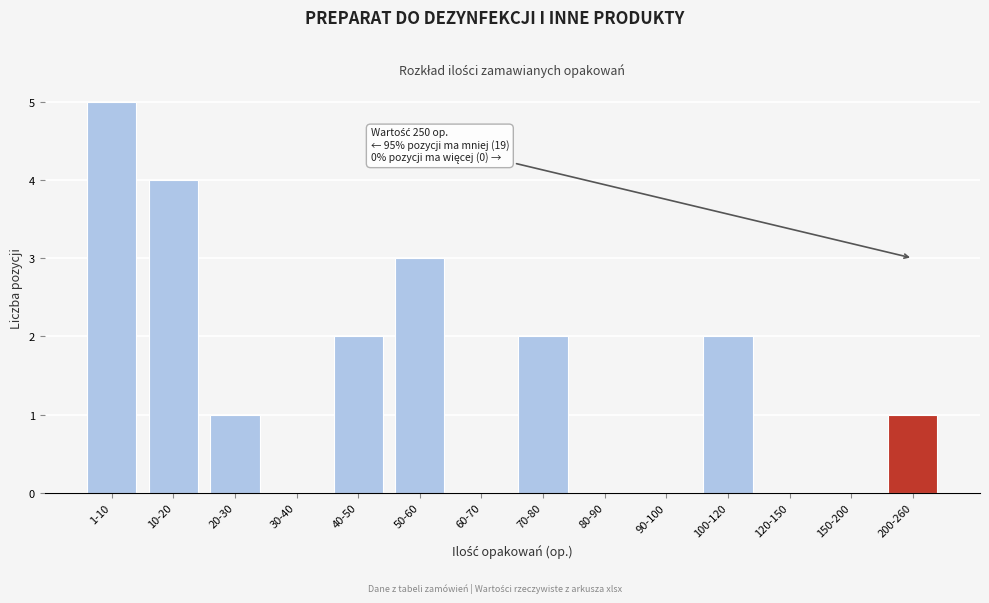

Reading left to right, transcribe all the data shown in this chart.

1-10=5	10-20=4	20-30=1	30-40=0	40-50=2	50-60=3	60-70=0	70-80=2	80-90=0	90-100=0	100-120=2	120-150=0	150-200=0	200-260=1